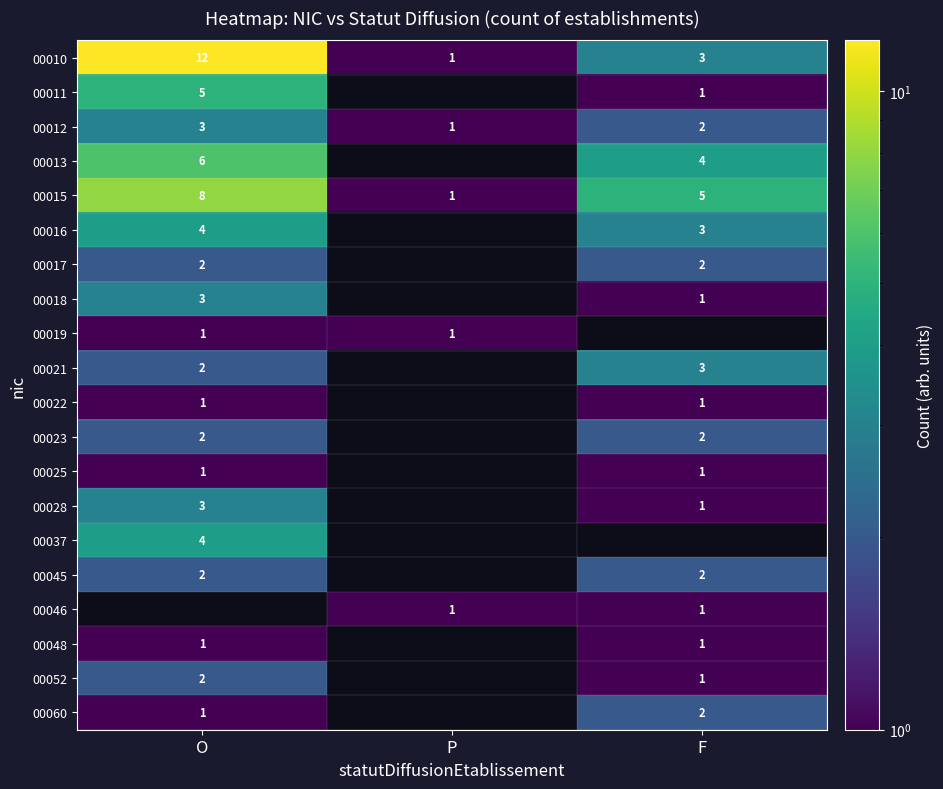

How many 00010 values are between 1 and 12?

3